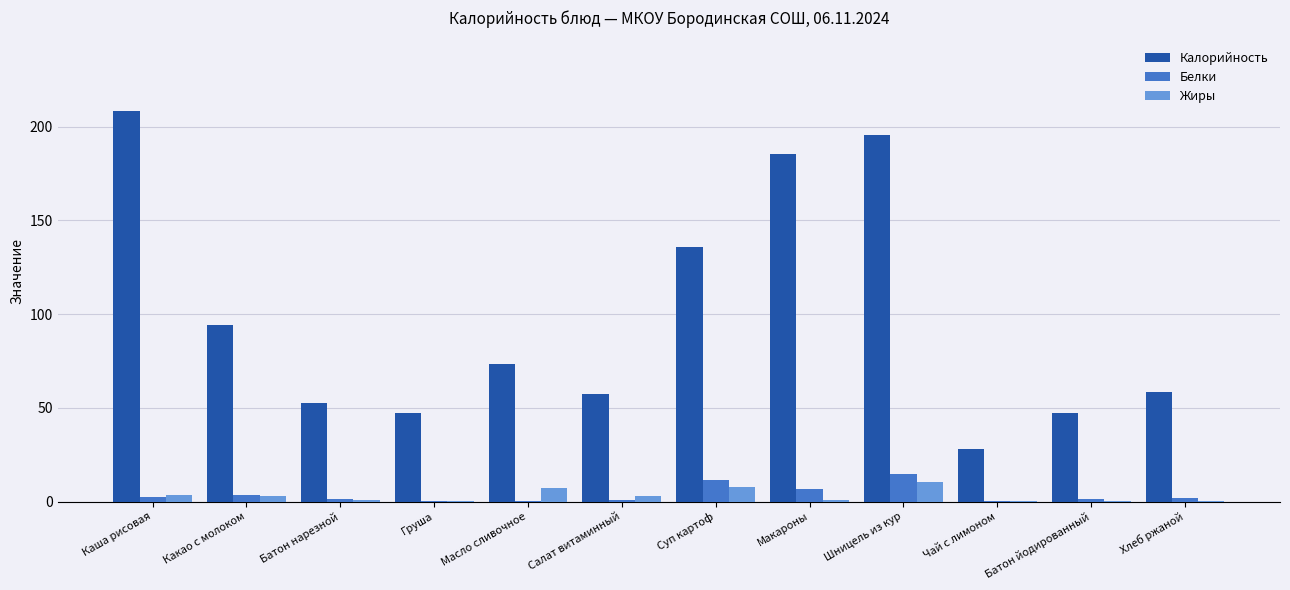

What are all the series names shown in the legend?

Калорийность, Белки, Жиры